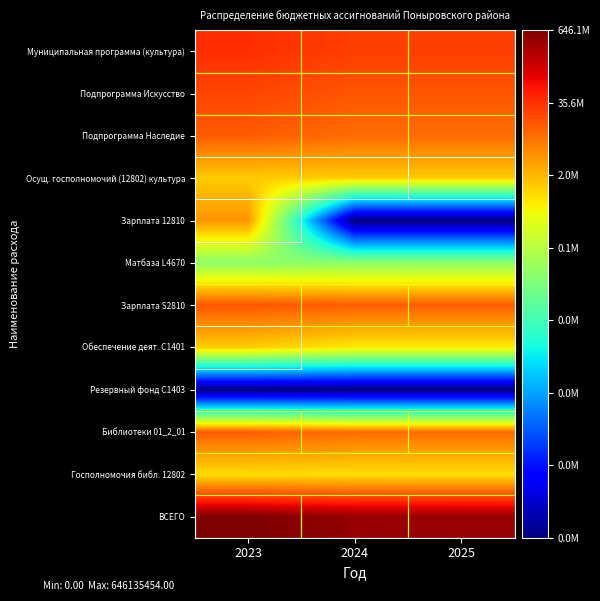

Which category has the highest value across all series?

2023